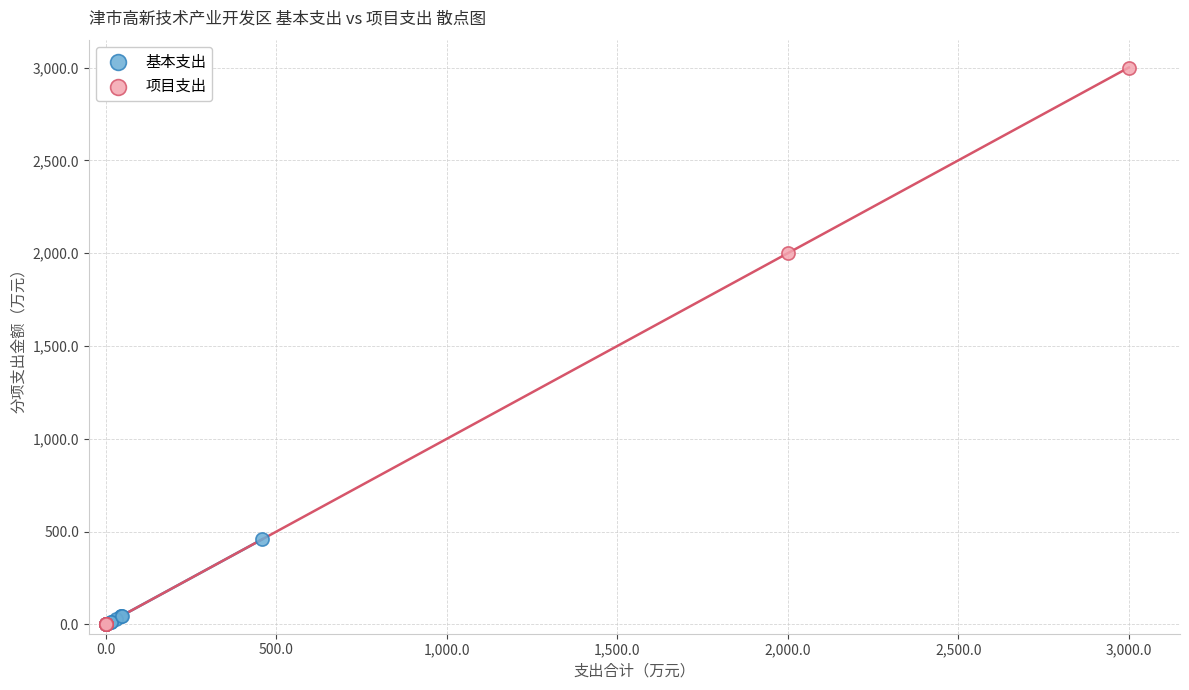

Which series has the widest spread of Y values?

项目支出